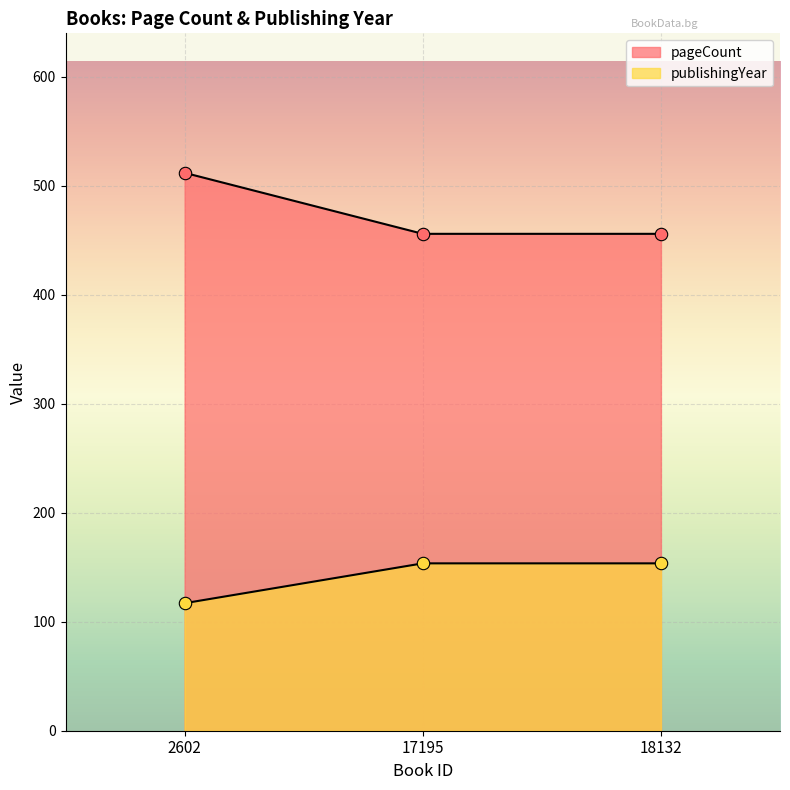

Which series has the largest total across all categories?

pageCount